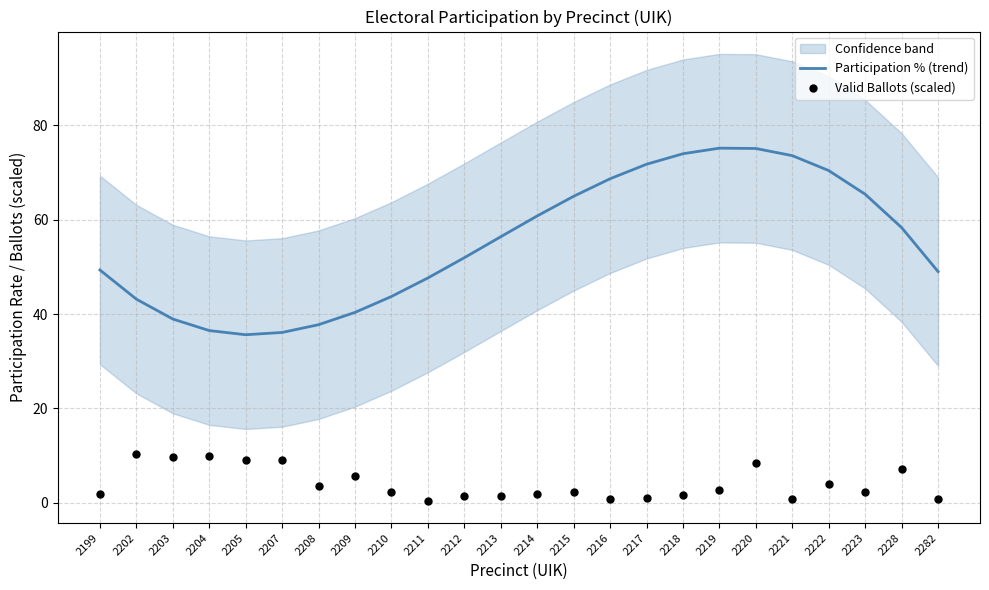

Which series reaches the minimum Y coordinate?

Valid Ballots (scaled)